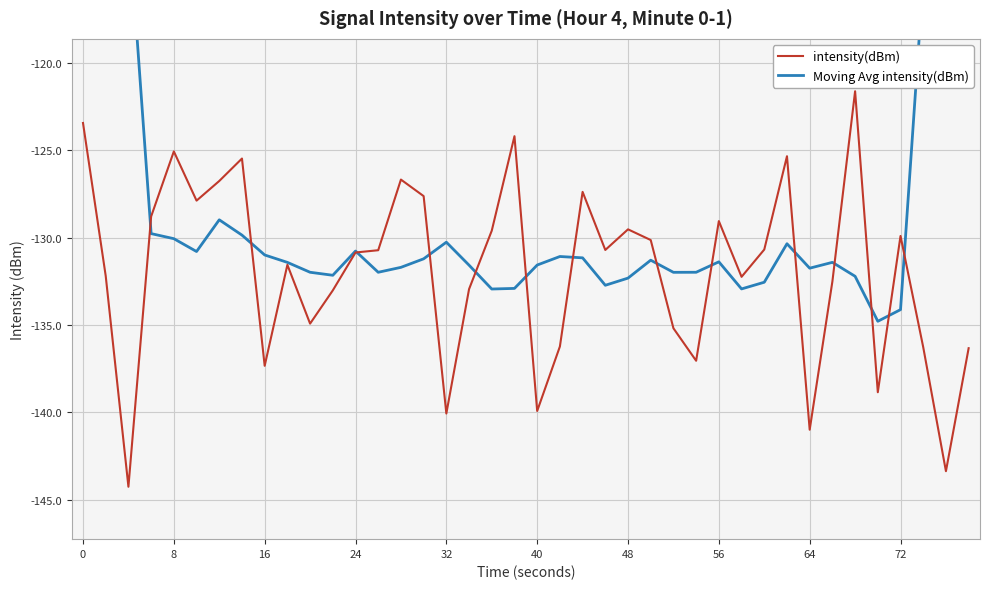

What is the difference between the intensity(dBm) values at 27 and 32?

3.9